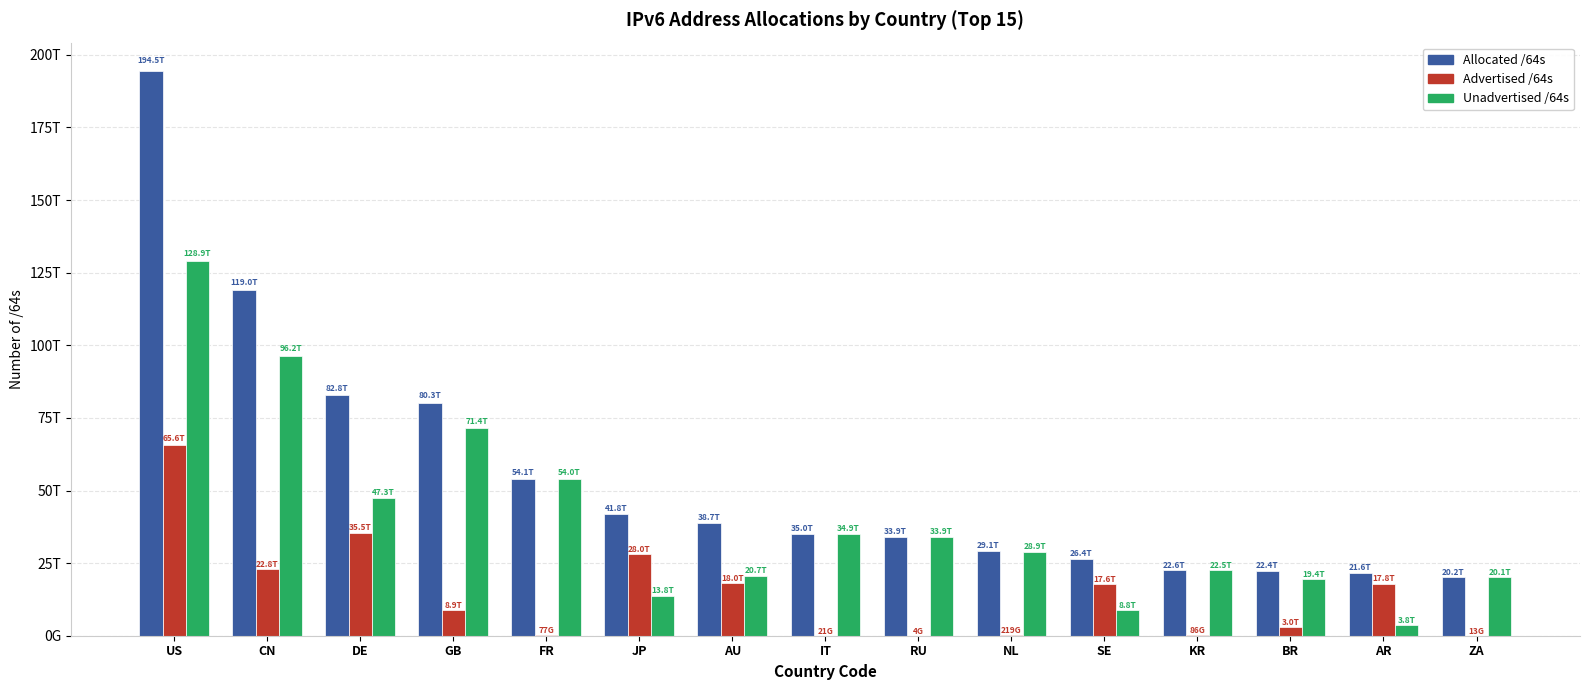

What is the highest value of the Advertised /64s series?

65586435130117